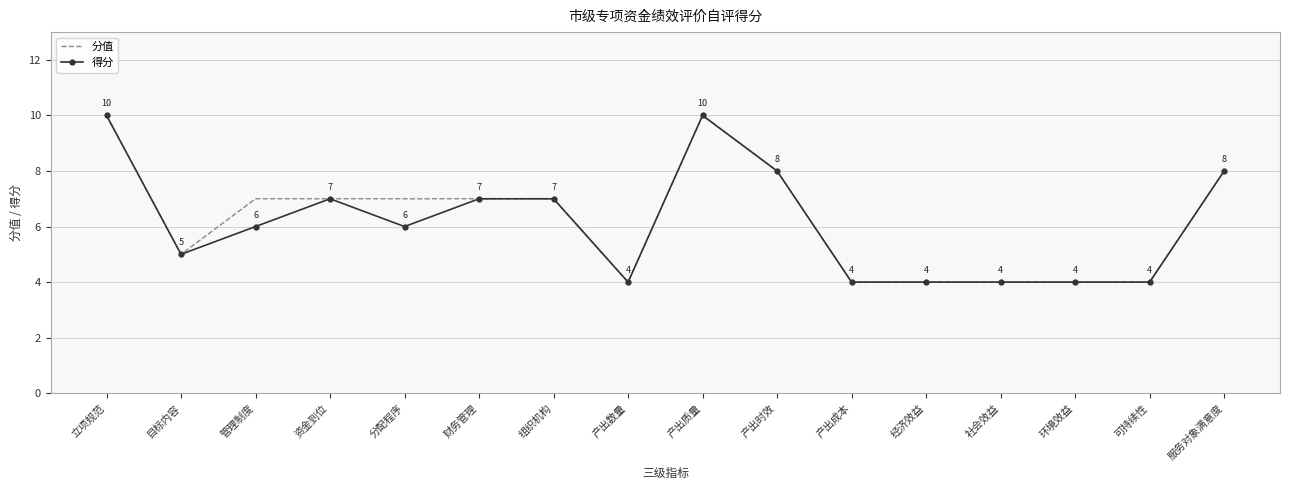

What is the difference between the 分值 values at 组织机构 and 产出质量?

3